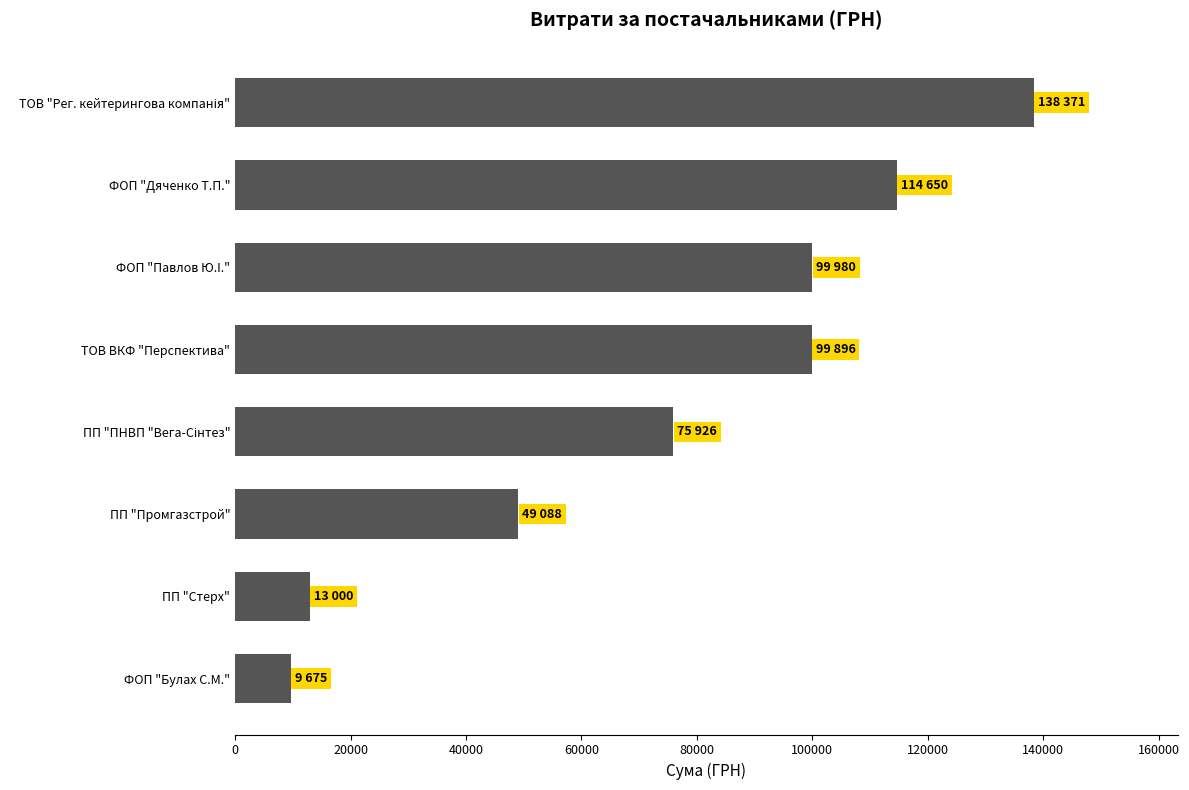

What is the change in value from ФОП "Булах С.М." to ПП "Промгазстрой"?

+39413.4